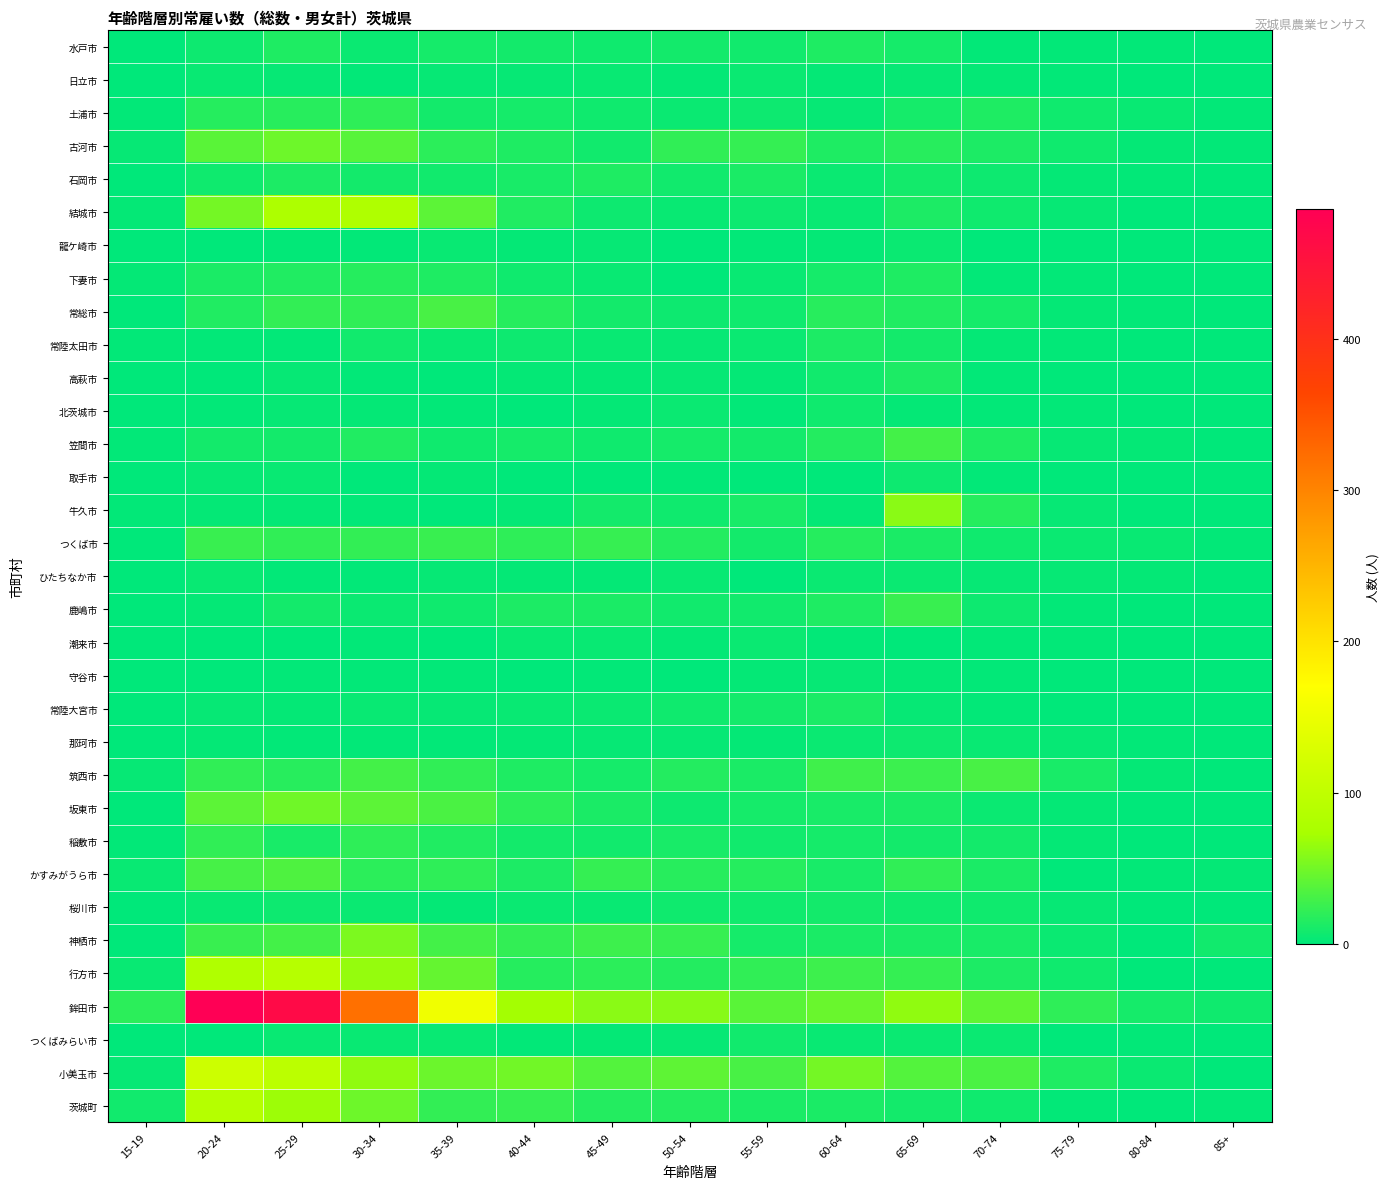

Which series has the largest total across all categories?

鉾田市